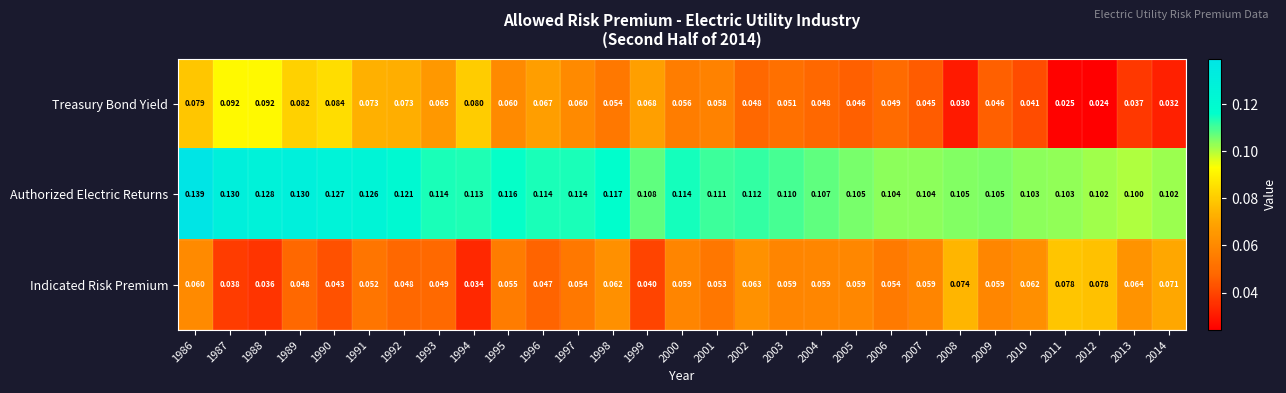

How many distinct data groups are displayed?

3